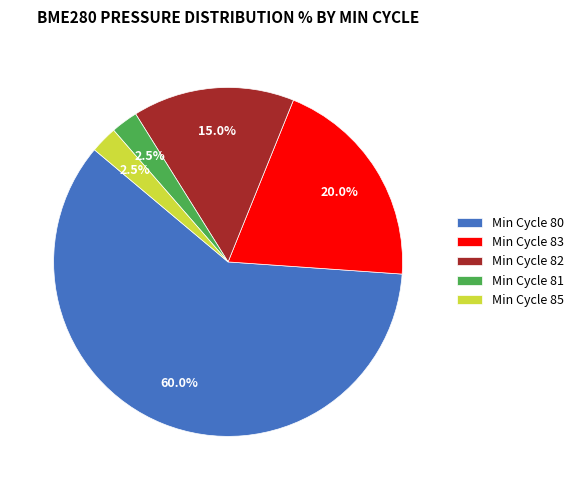

How many slices are in this pie chart?

5